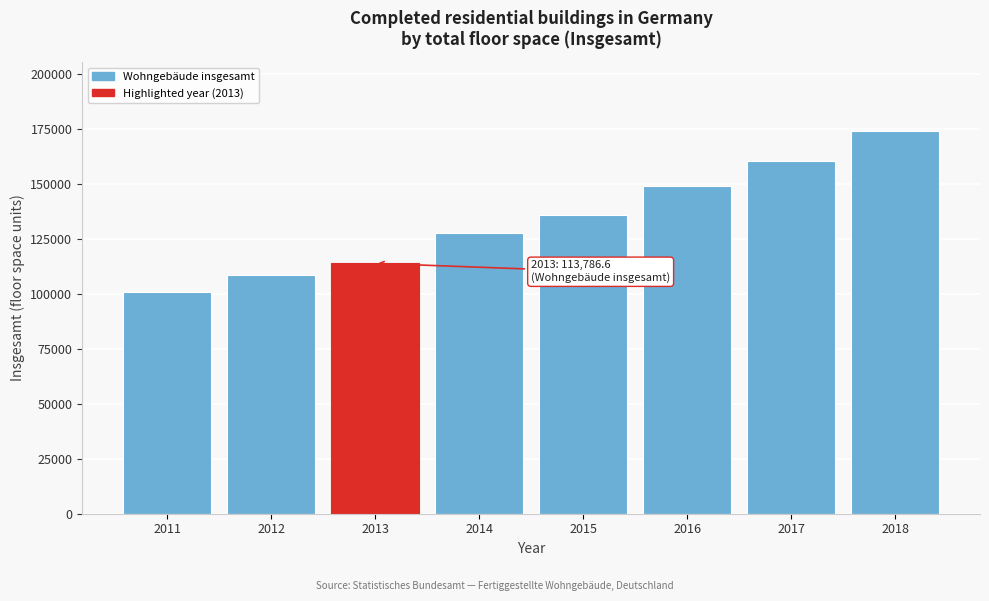

Reading left to right, transcribe all the data shown in this chart.

100959.5	108418.5	113786.6	127681.5	135849.0	148997.0	160470.0	173965.0